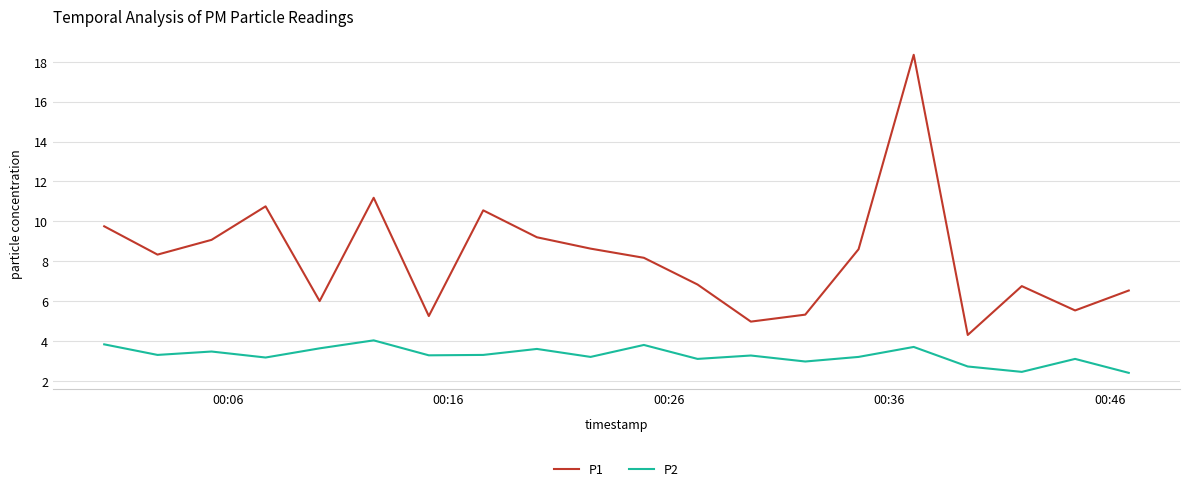

Which series has the largest total across all categories?

P1